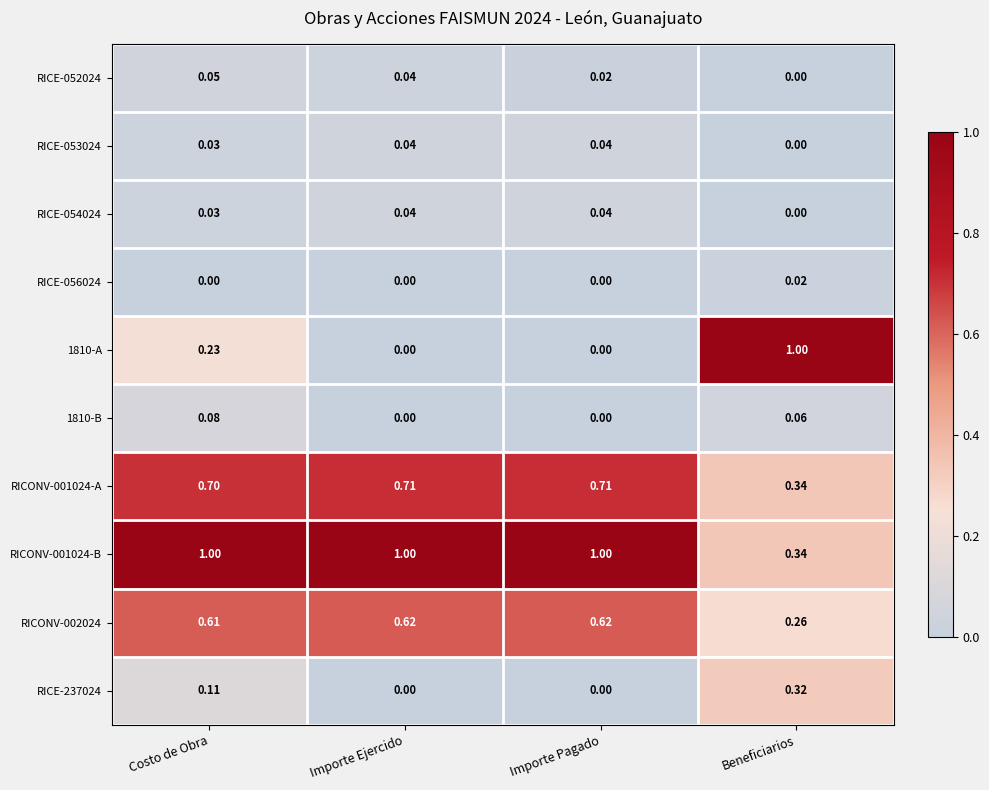

At which category is the sum across all series the highest?

Costo de Obra